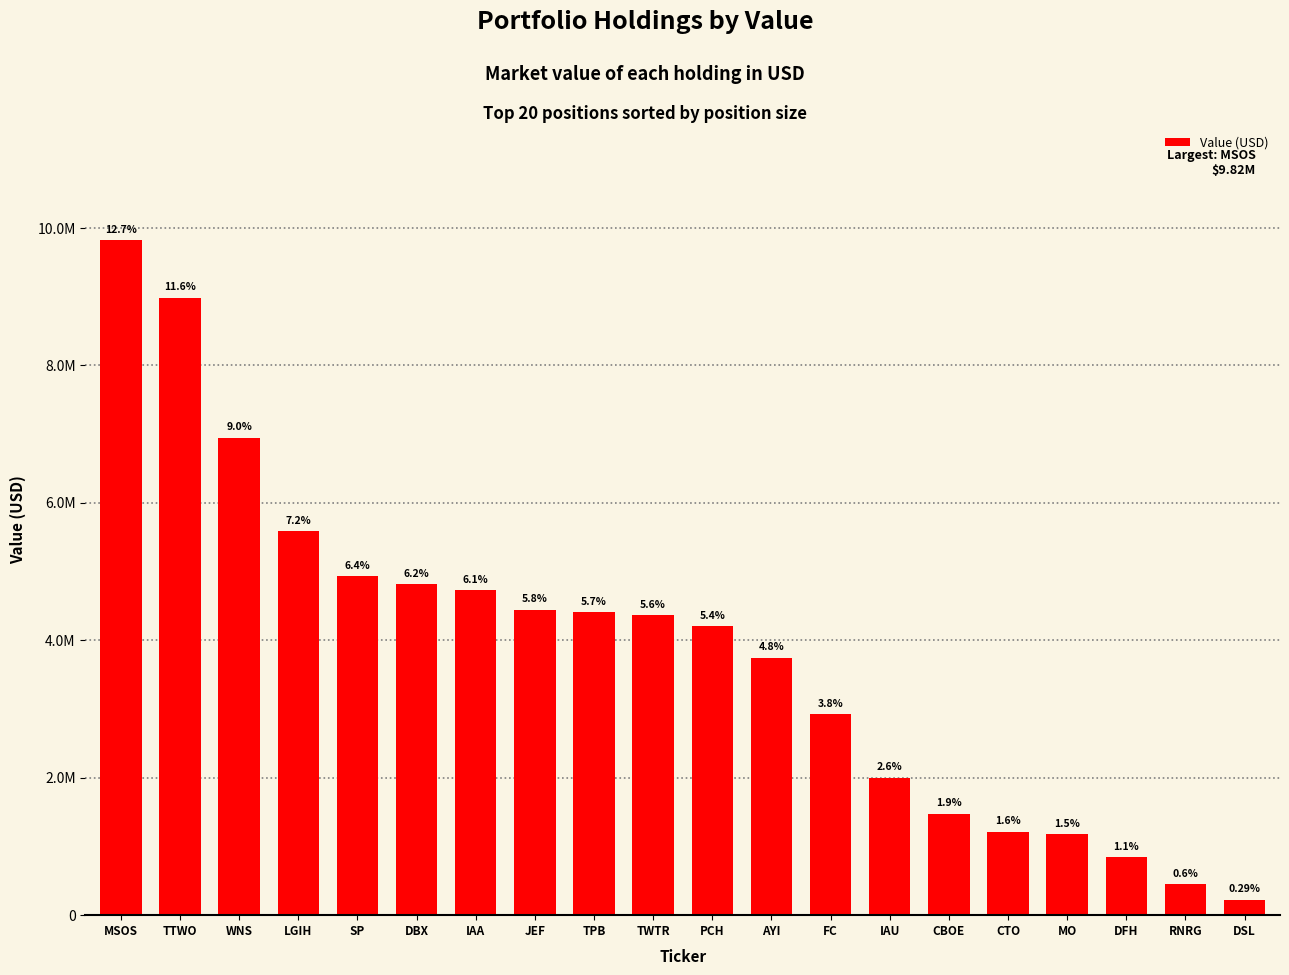

Are the bars horizontal?

No